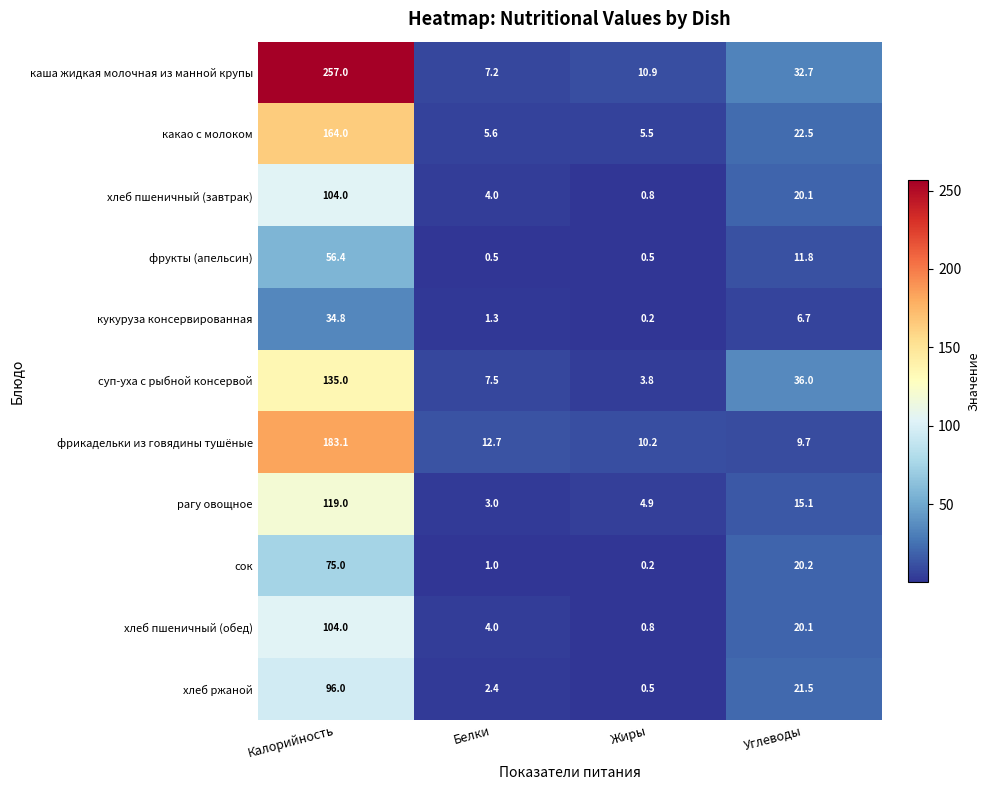

How many values in the каша жидкая молочная из манной крупы series exceed 32?

2